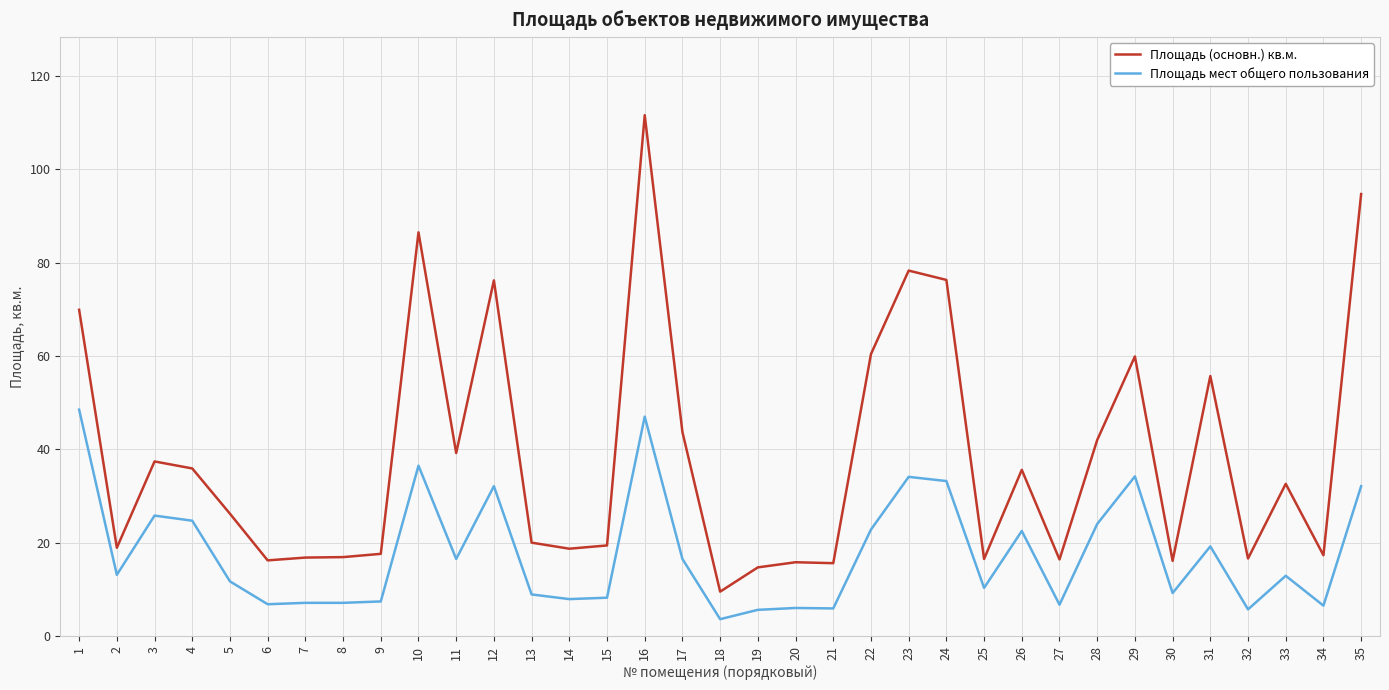

True or false: Площадь мест общего пользования and Площадь (основн.) кв.м. cross at least once.

False